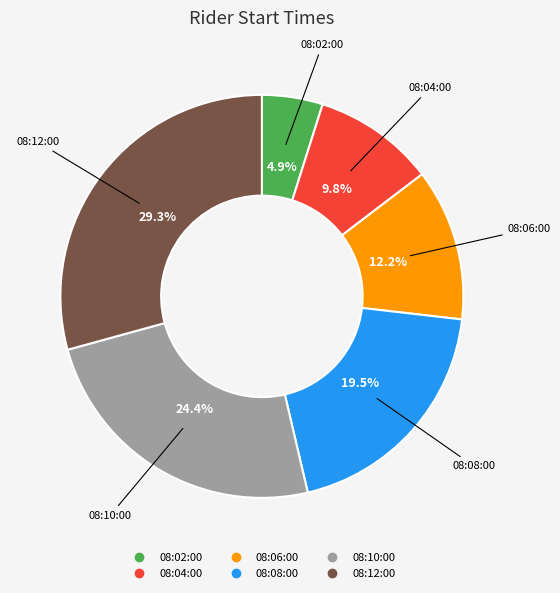

To the nearest percent, what is the difference between the largest and smallest slice percentages?

24%